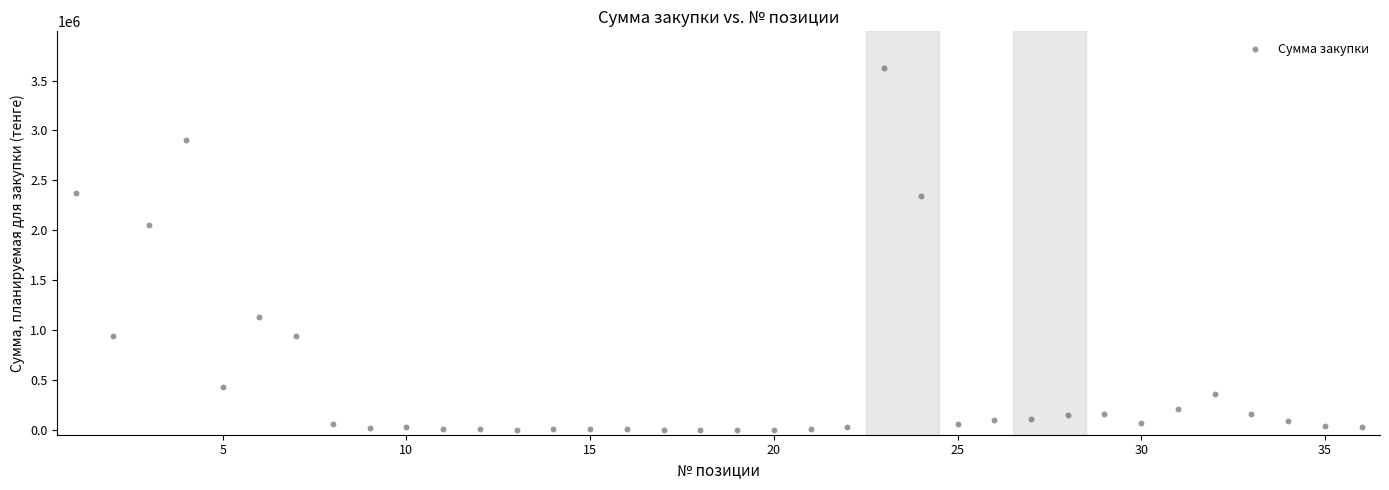

What Y value in the scatter plot is closest to 1815550?

2053600